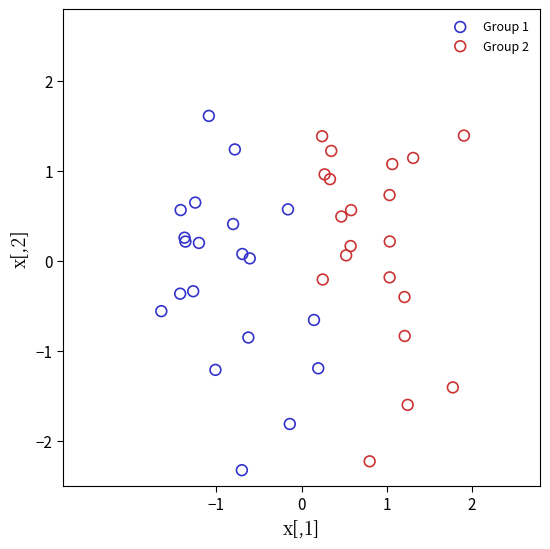

Which series contains the highest Y value?

Group 1